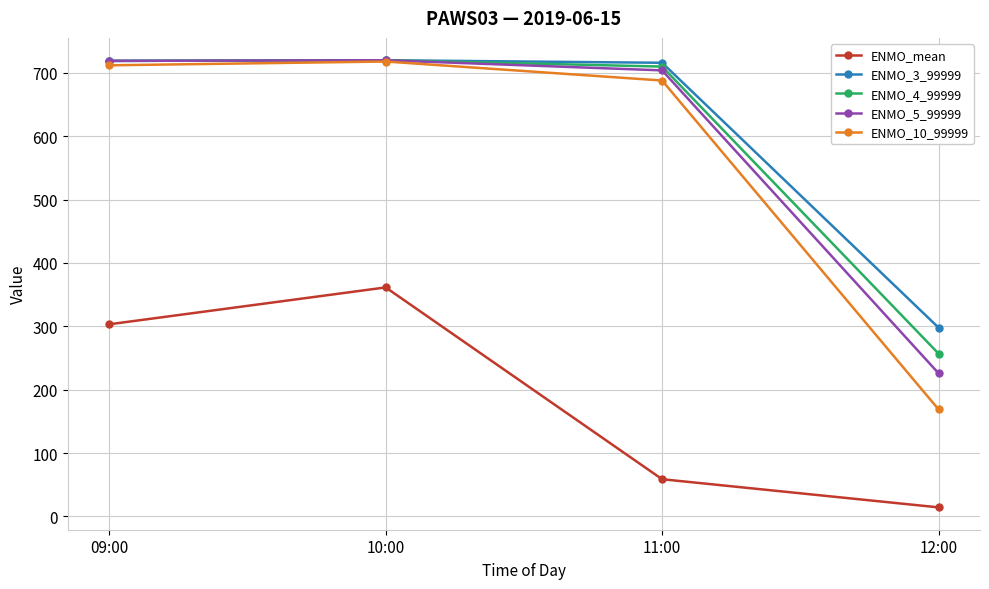

What is the total value across all series at 09:00?

3172.3